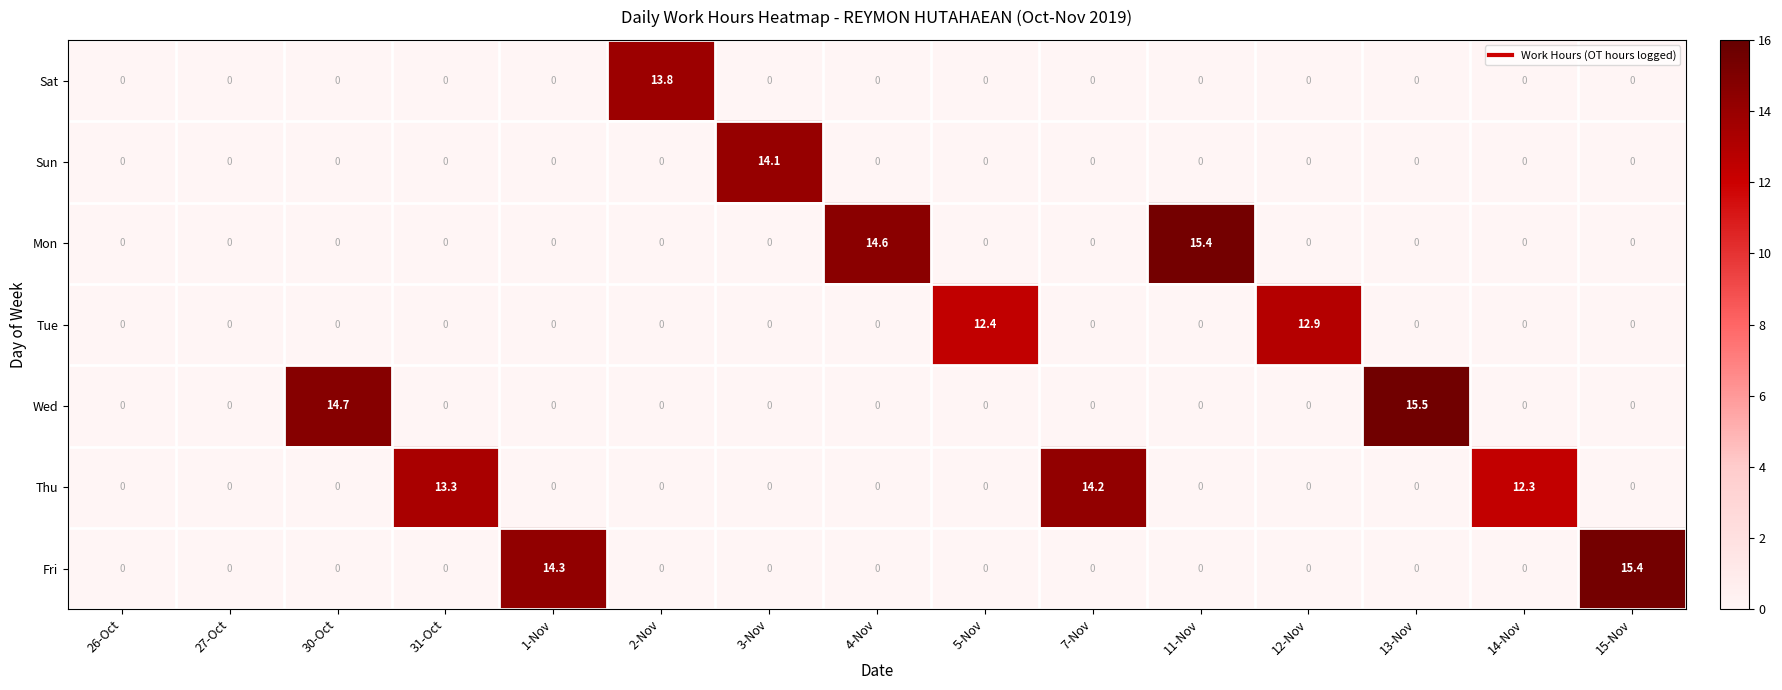

Count the number of data series in this chart.

7